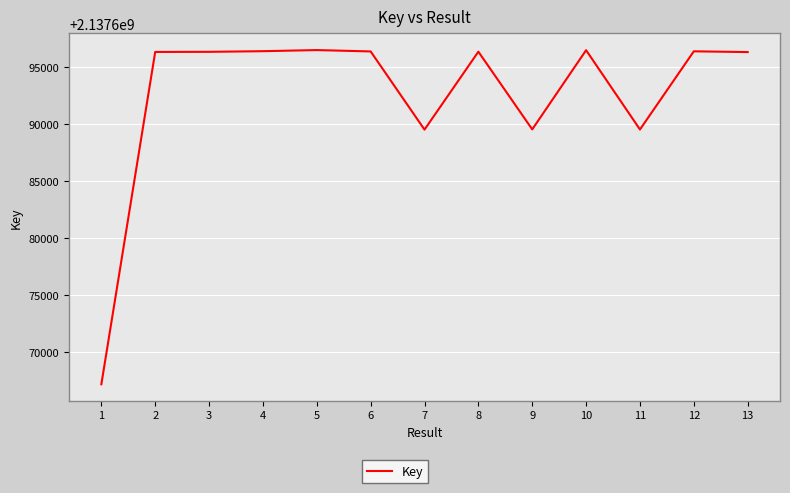

Is it true that the value at 10 is 2137696494?

True